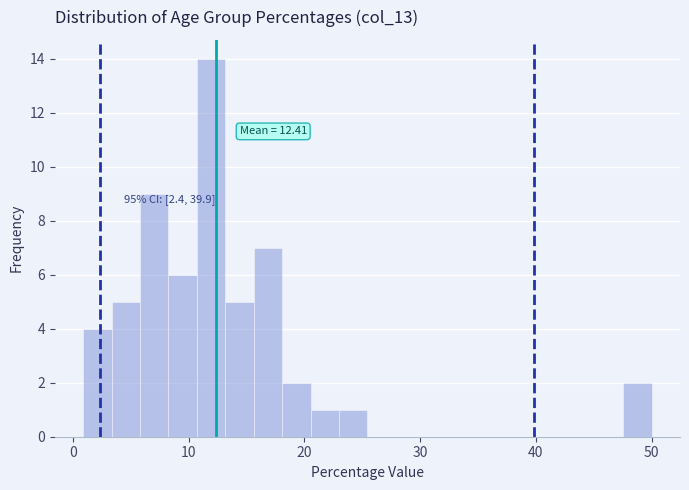

Around what value on the x-axis is the tallest bar? Give the approximate position of its centre, as read against the axis.

12